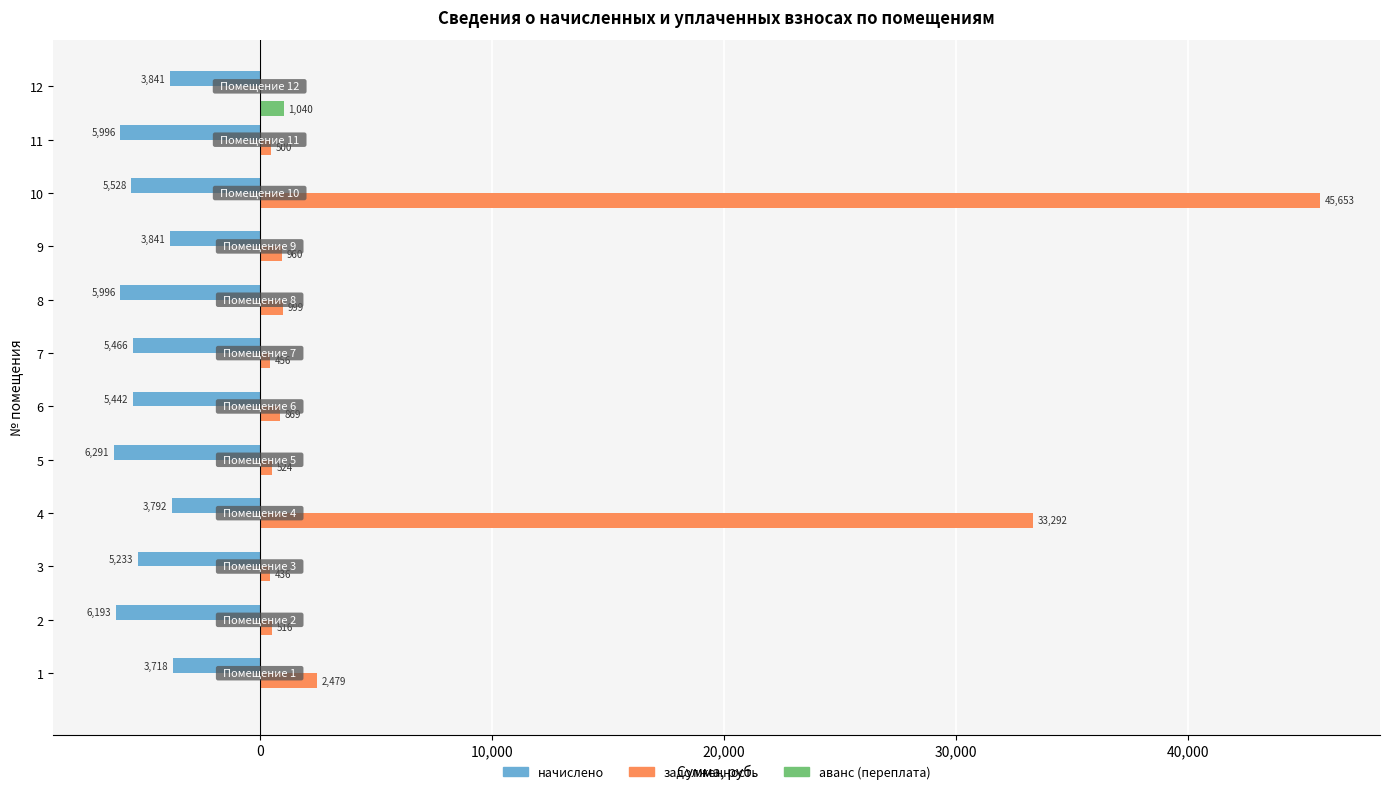

At which label is начислено closest to -5004?

3